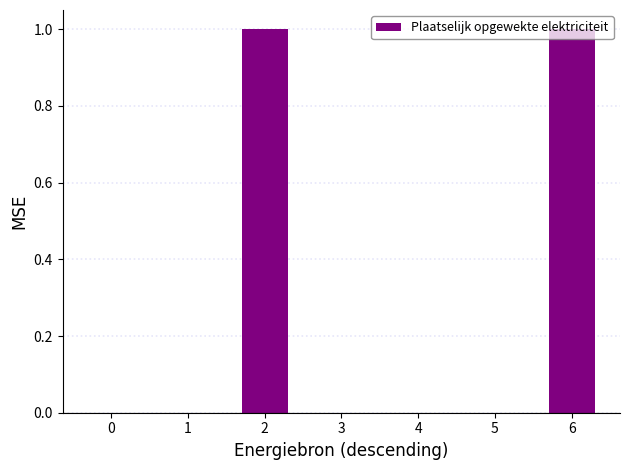

What is the change in value from 1 to 6?

+1